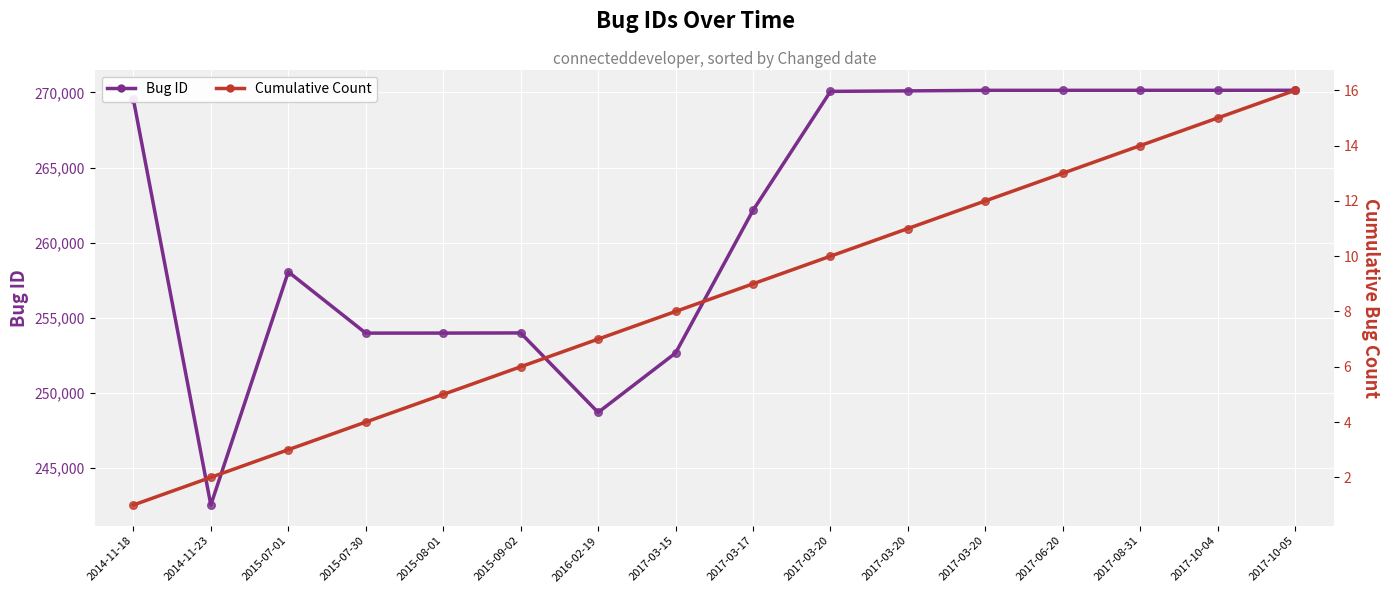

Which series contains the lowest Y value?

Cumulative Count